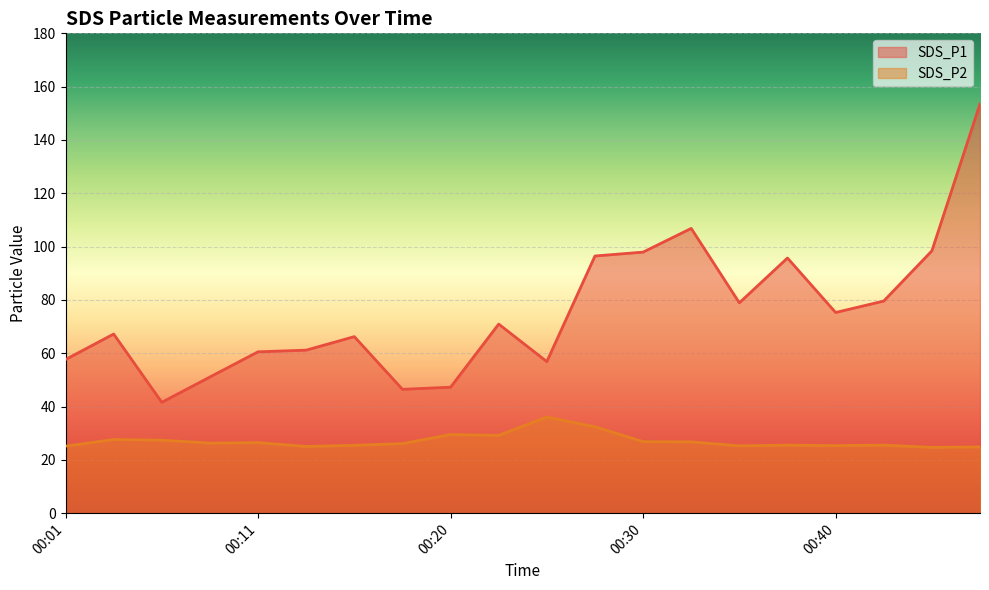

What is the sum of the SDS_P2 values at 00:15 and 00:18?

51.5